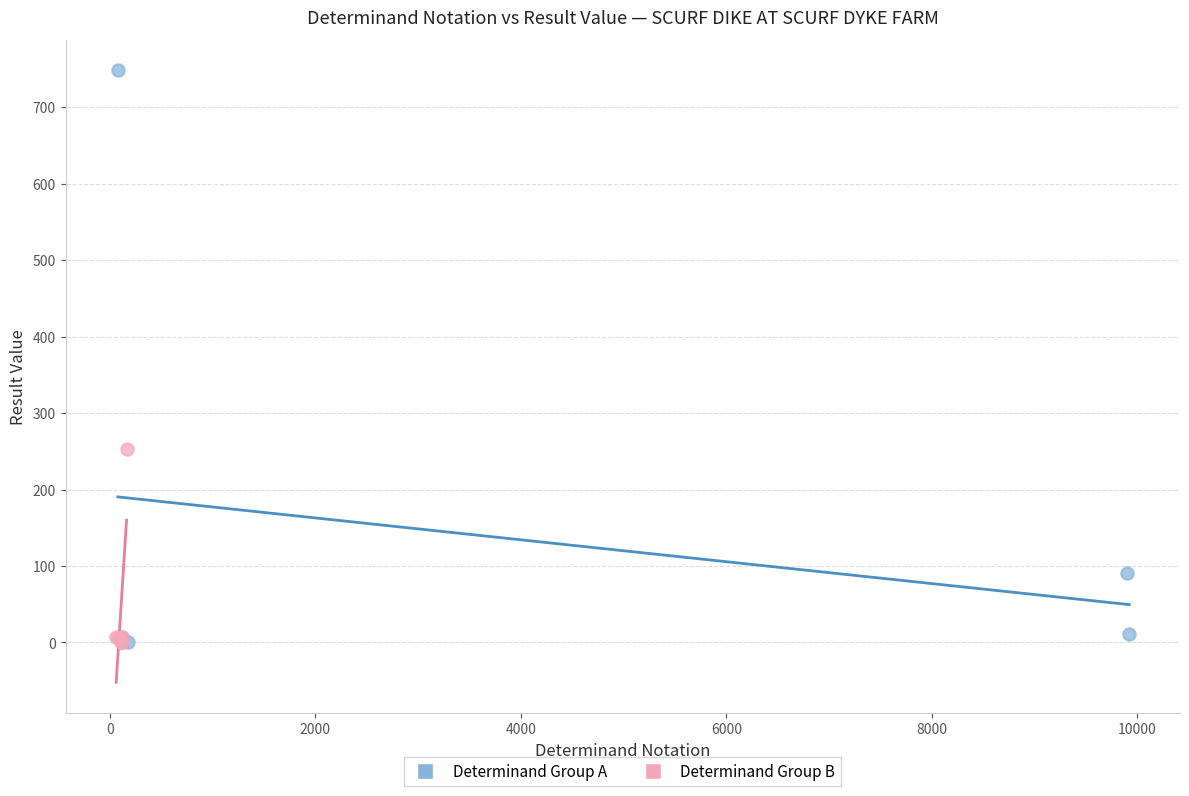

Which series contains the highest Y value?

Determinand Group A